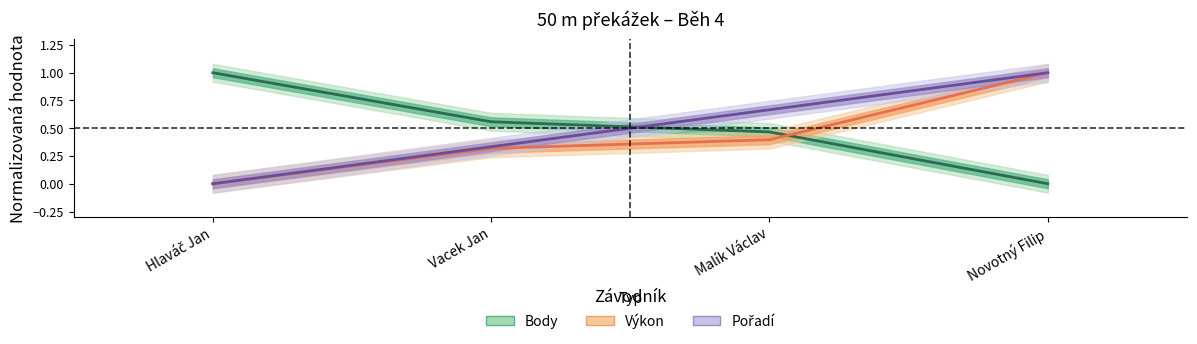

Is the value of Body at Novotný Filip greater than the value of Pořadí at Novotný Filip?

No